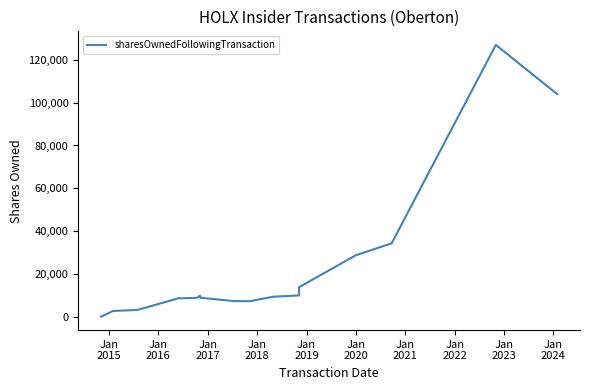

Is it true that the value at Jan
2017 is 5312?

False